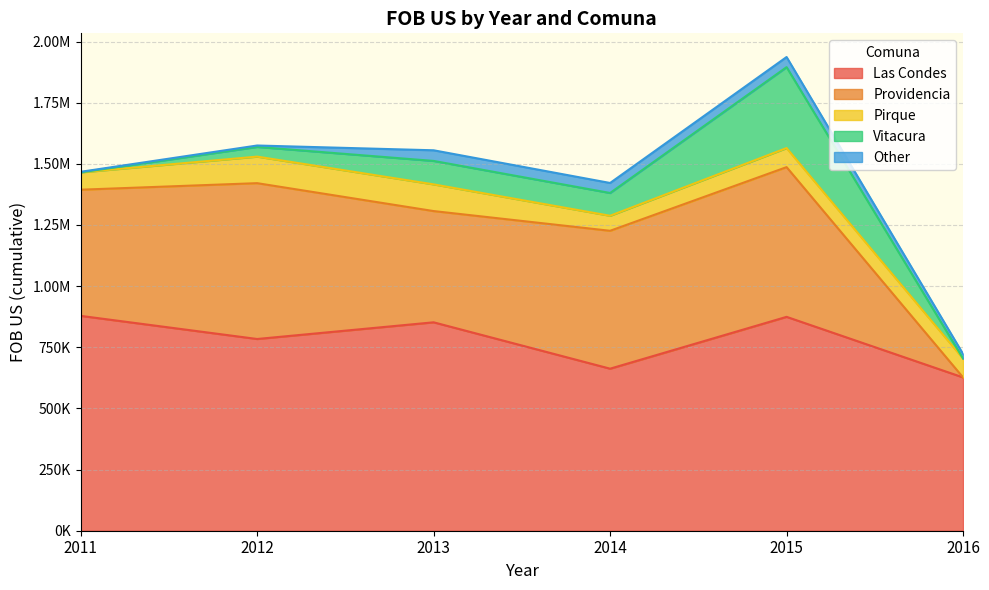

How many lines are shown in the chart?

5